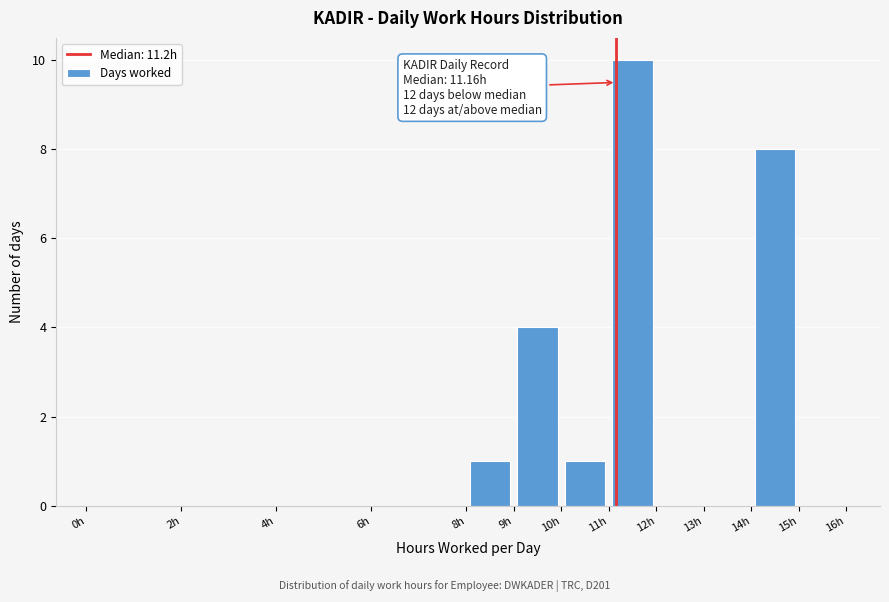

Which range on the x-axis has the tallest bar?

11 to 12